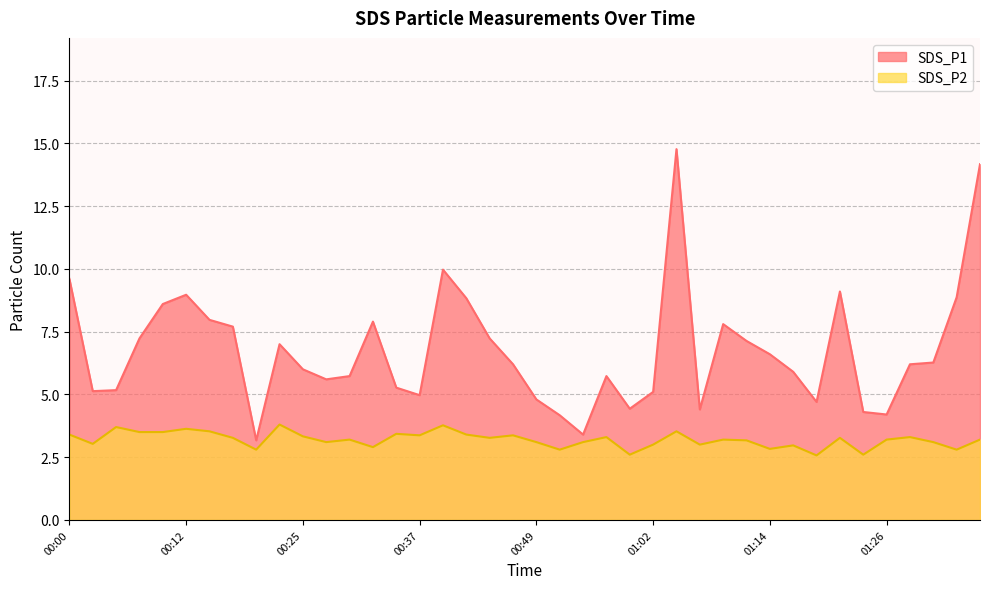

Reading right to left, extract all data points from this chart.

SDS_P1: 01:36=14.2	01:34=8.9	01:31=6.3	01:29=6.2	01:26=4.2	01:24=4.3	01:21=9.1	01:19=4.7	01:16=5.9	01:14=6.6	01:11=7.1	01:09=7.8	01:07=4.4	01:04=14.8	01:02=5.1	00:59=4.4	00:57=5.7	00:54=3.4	00:52=4.2	00:49=4.8	00:47=6.2	00:44=7.2	00:42=8.8	00:39=10.0	00:37=5.0	00:35=5.3	00:32=7.9	00:30=5.7	00:27=5.6	00:25=6.0	00:22=7.0	00:20=3.2	00:17=7.7	00:15=8.0	00:12=9.0	00:10=8.6	00:08=7.2	00:05=5.2	00:03=5.1	00:00=9.6
SDS_P2: 01:36=3.2	01:34=2.8	01:31=3.1	01:29=3.3	01:26=3.2	01:24=2.6	01:21=3.3	01:19=2.6	01:16=3.0	01:14=2.8	01:11=3.2	01:09=3.2	01:07=3.0	01:04=3.5	01:02=3.0	00:59=2.6	00:57=3.3	00:54=3.1	00:52=2.8	00:49=3.1	00:47=3.4	00:44=3.3	00:42=3.4	00:39=3.8	00:37=3.4	00:35=3.4	00:32=2.9	00:30=3.2	00:27=3.1	00:25=3.3	00:22=3.8	00:20=2.8	00:17=3.3	00:15=3.5	00:12=3.6	00:10=3.5	00:08=3.5	00:05=3.7	00:03=3.0	00:00=3.4